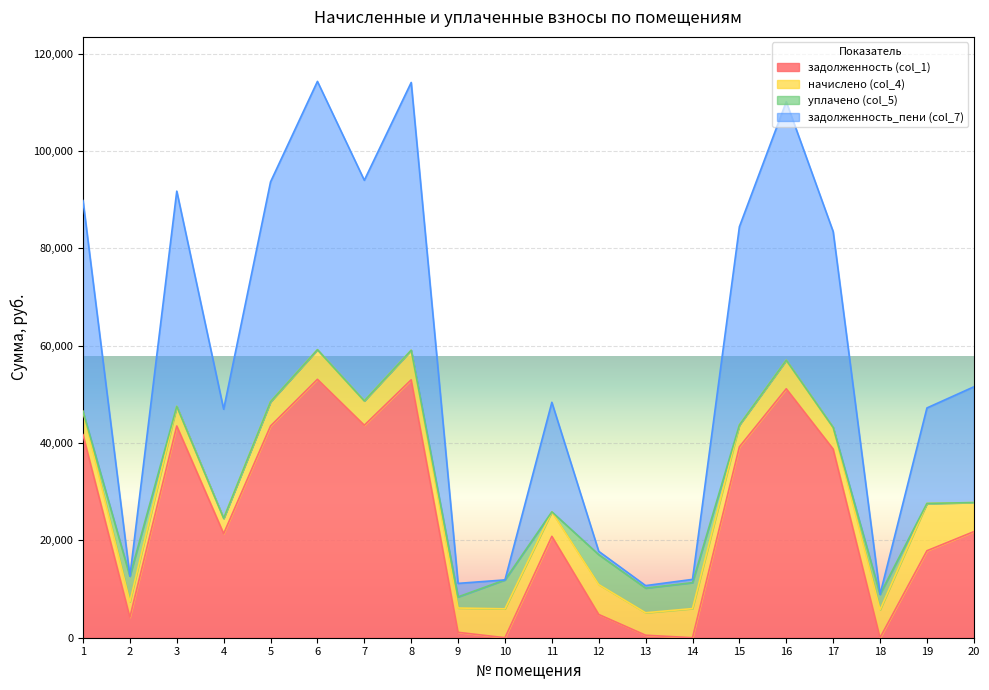

True or false: задолженность (col_1) and задолженность_пени (col_7) cross at least once.

False